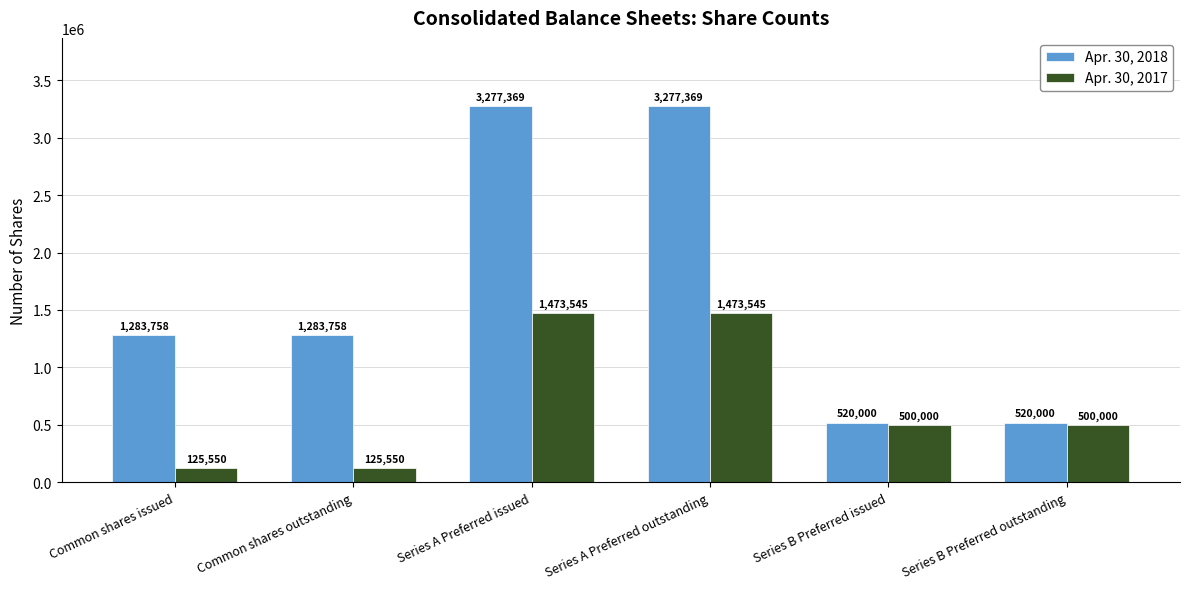

How many Apr. 30, 2017 values are between 125550 and 1473545?

6